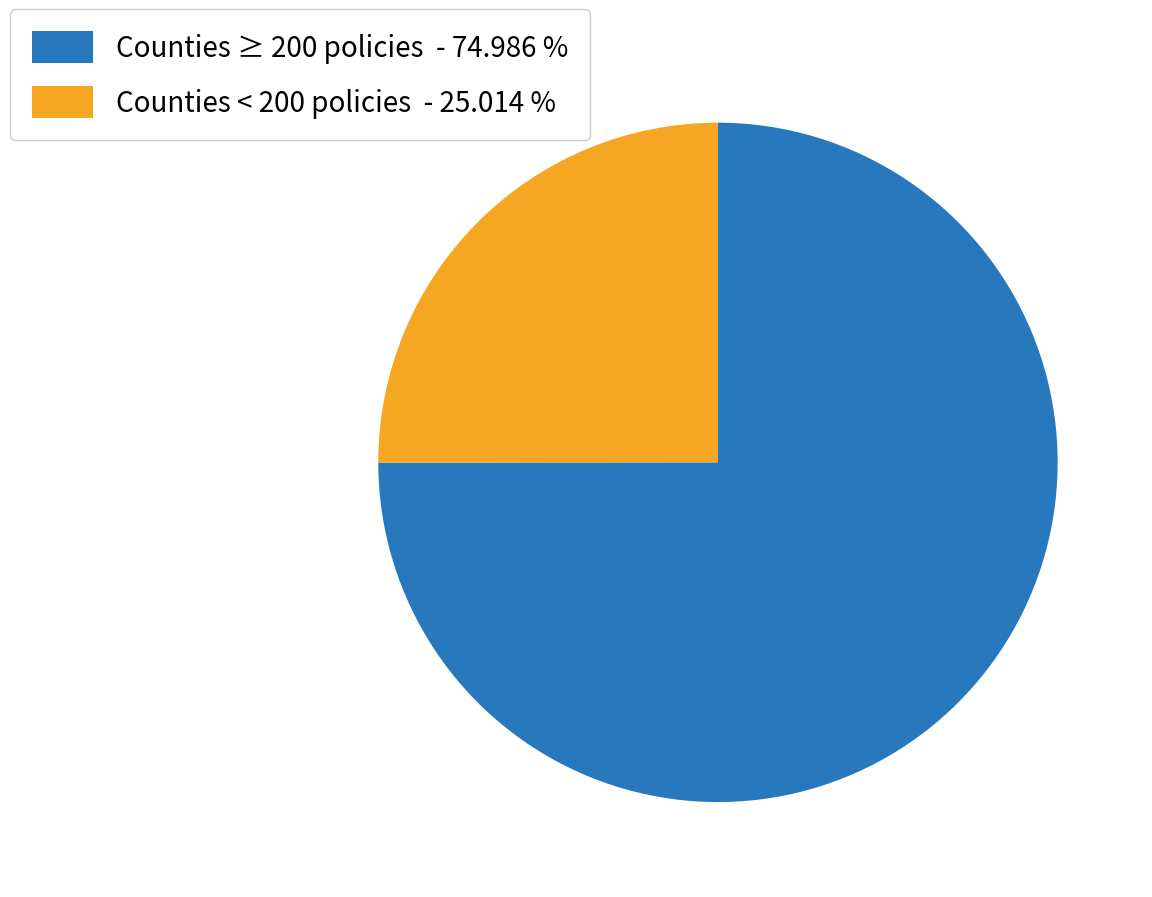

Between Counties < 200 policies - 25.014 % and Counties ≥ 200 policies - 74.986 %, which is larger?

Counties ≥ 200 policies - 74.986 %